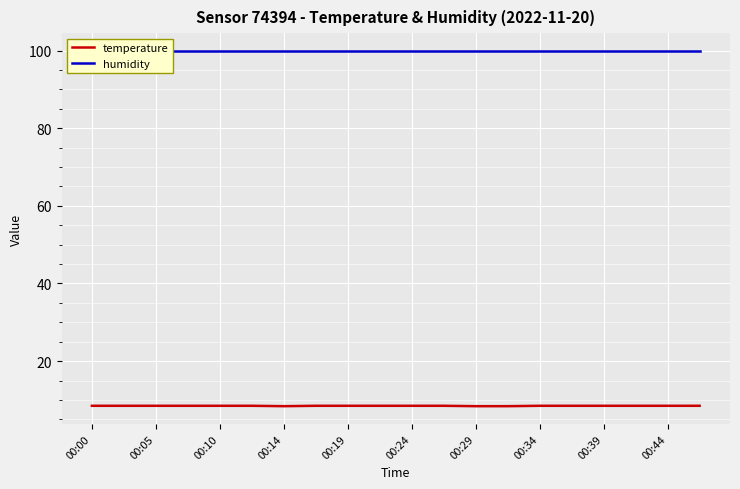

Is it true that temperature equals 8.5 at 00:24?

True